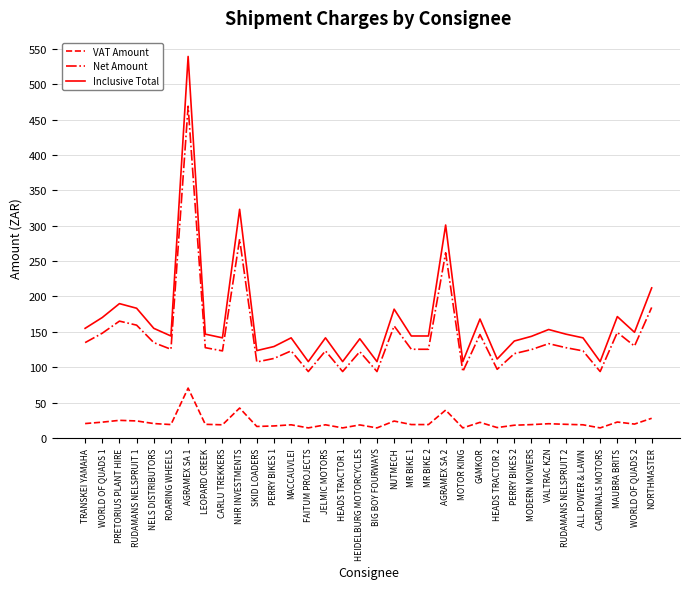

What is the total value across all series at MR BIKE 1?

288.3